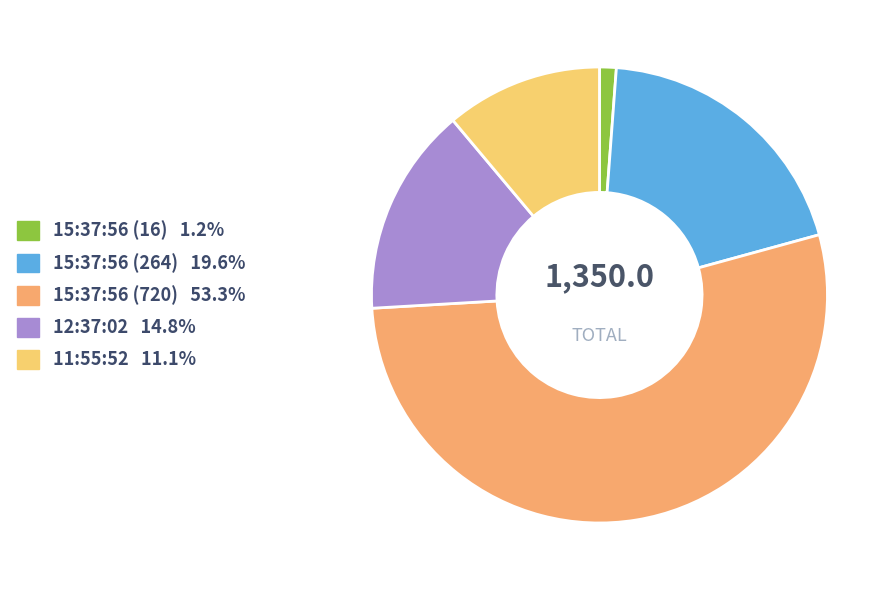

What is the majority slice?

15:37:56 (720)